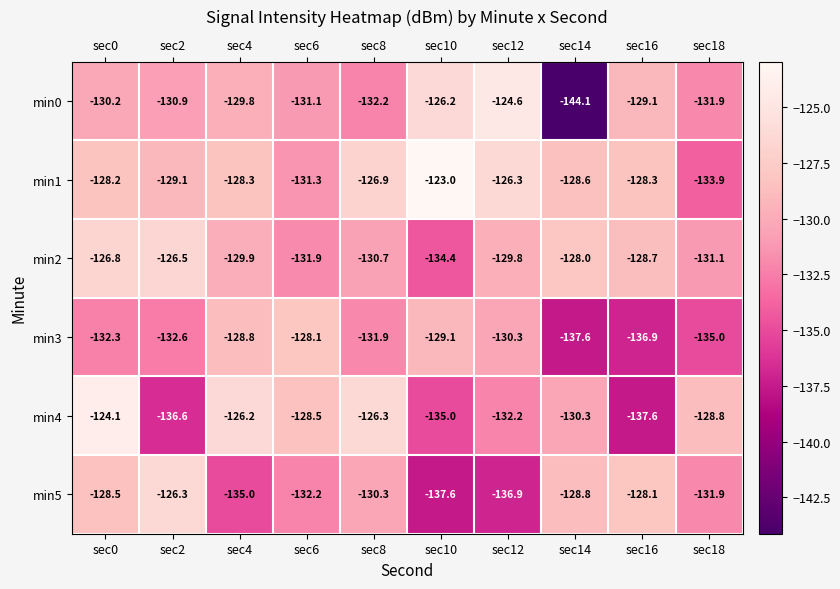

True or false: min3 has a value of -212.0 at sec10.

False